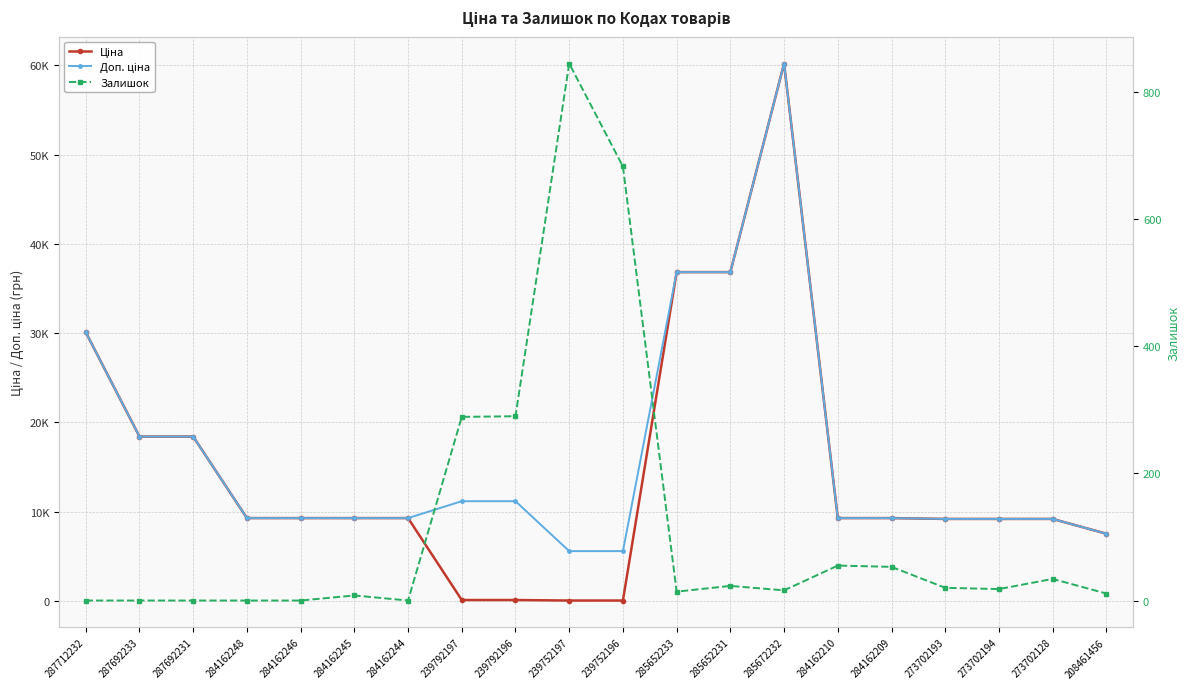

What is the difference between the maximum and minimum values in the Залишок series?

845.0